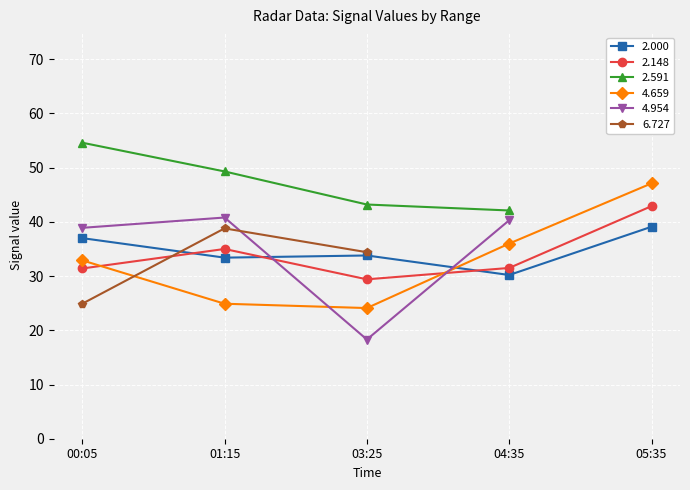

What is the sum of all 4.659 values?

165.0